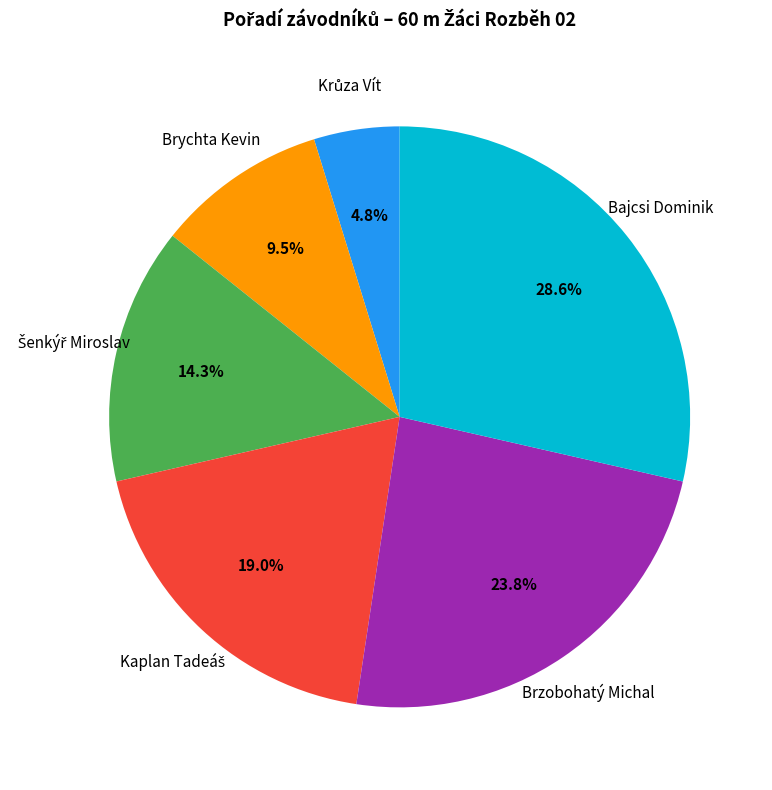

True or false: Bajcsi Dominik accounts for 20% of the total.

False